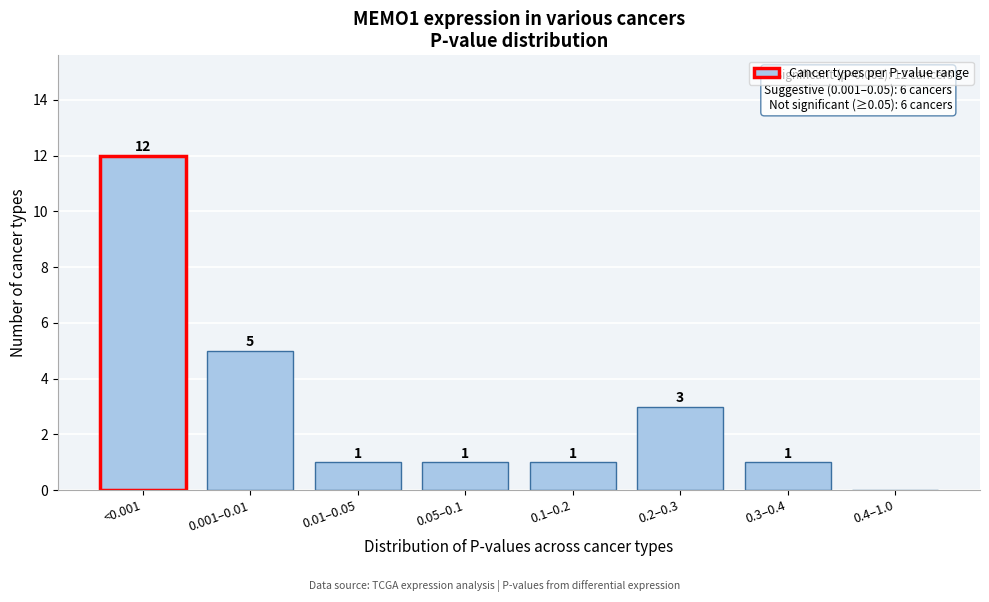

Reading left to right, transcribe all the data shown in this chart.

<0.001=12	0.001–0.01=5	0.01–0.05=1	0.05–0.1=1	0.1–0.2=1	0.2–0.3=3	0.3–0.4=1	0.4–1.0=0